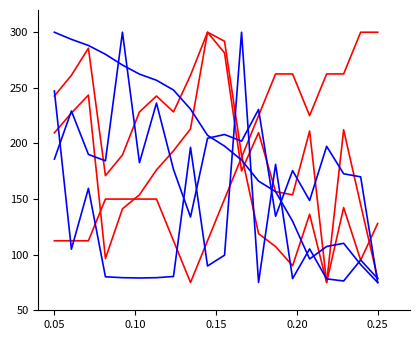

How many categories are shown in the chart?

20